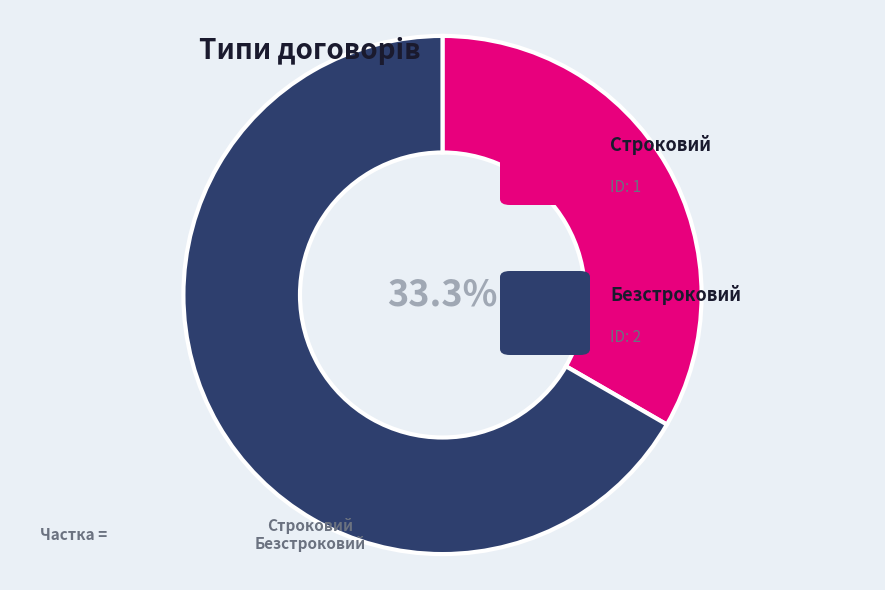

Is there a majority slice in this chart?

Yes